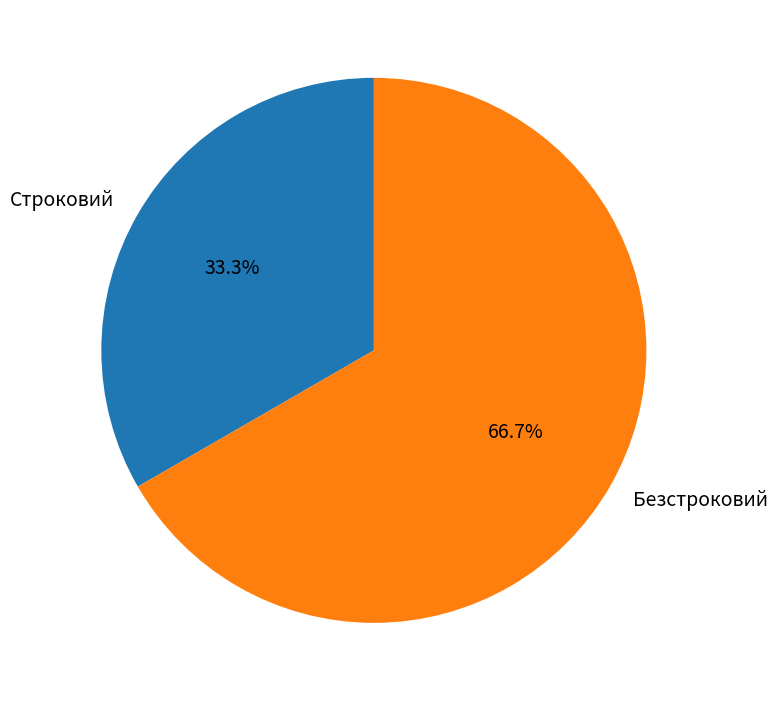

Count the number of slices in the pie.

2